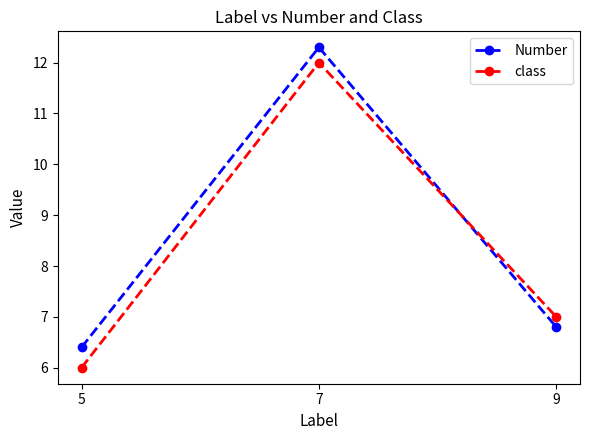

At which label is Number closest to 9?

9